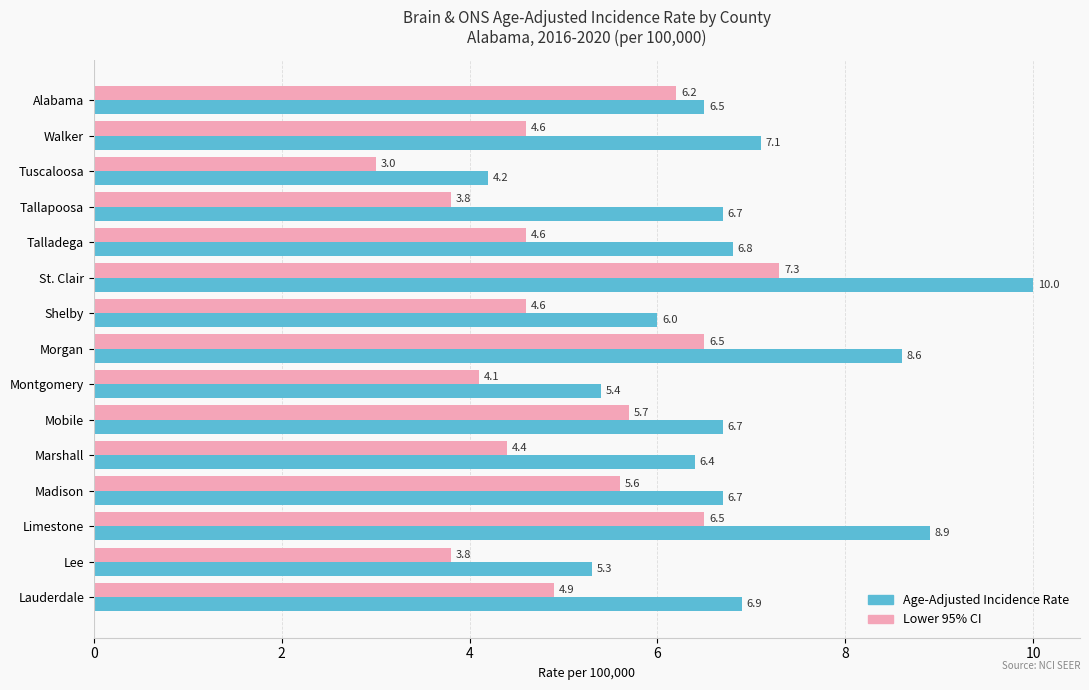

How many data points in Age-Adjusted Incidence Rate are less than 6?

3